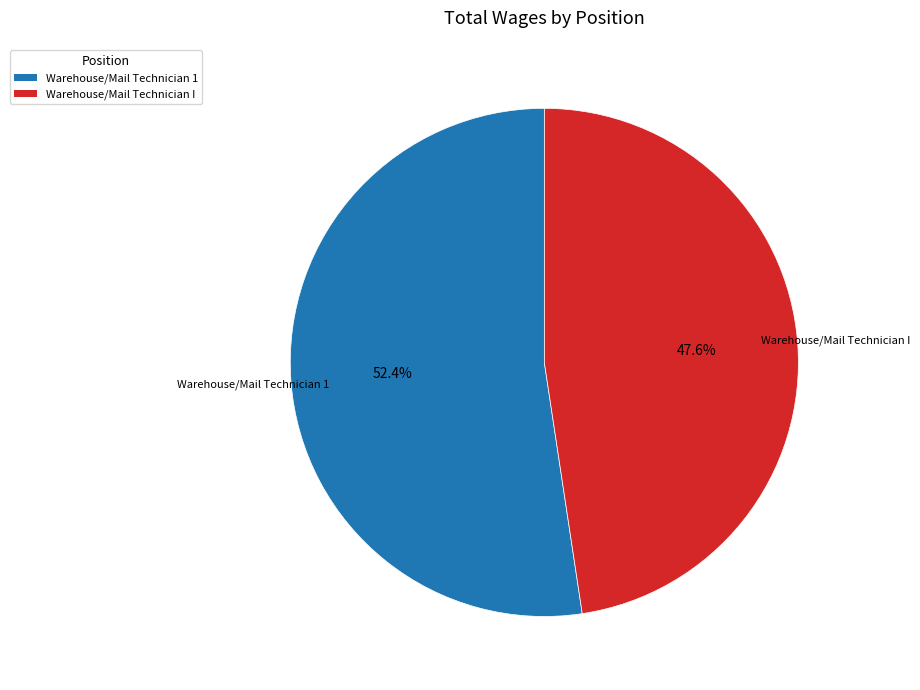

What is the smallest slice in the pie chart?

Warehouse/Mail Technician I